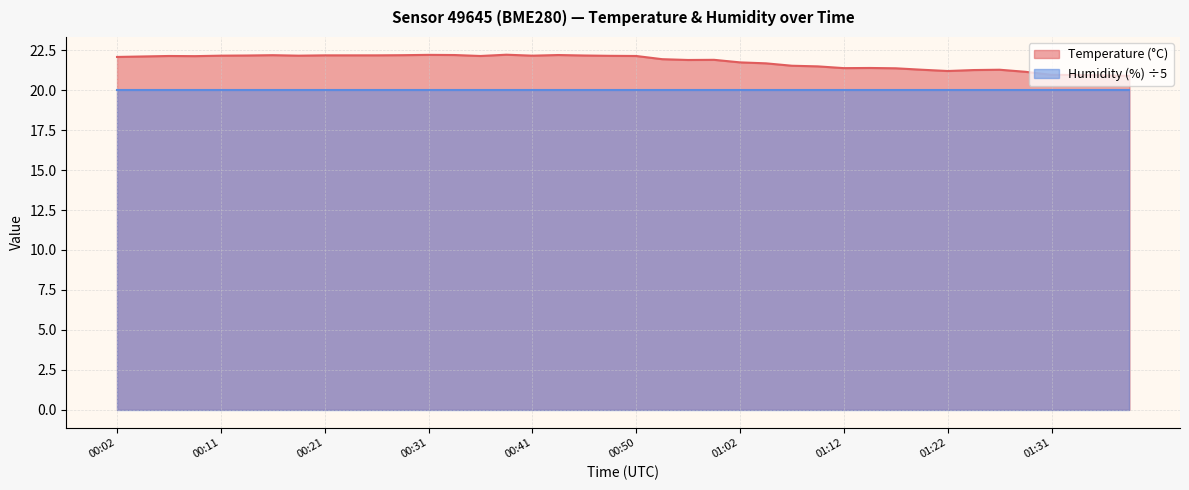

How many data points does each series have?

40